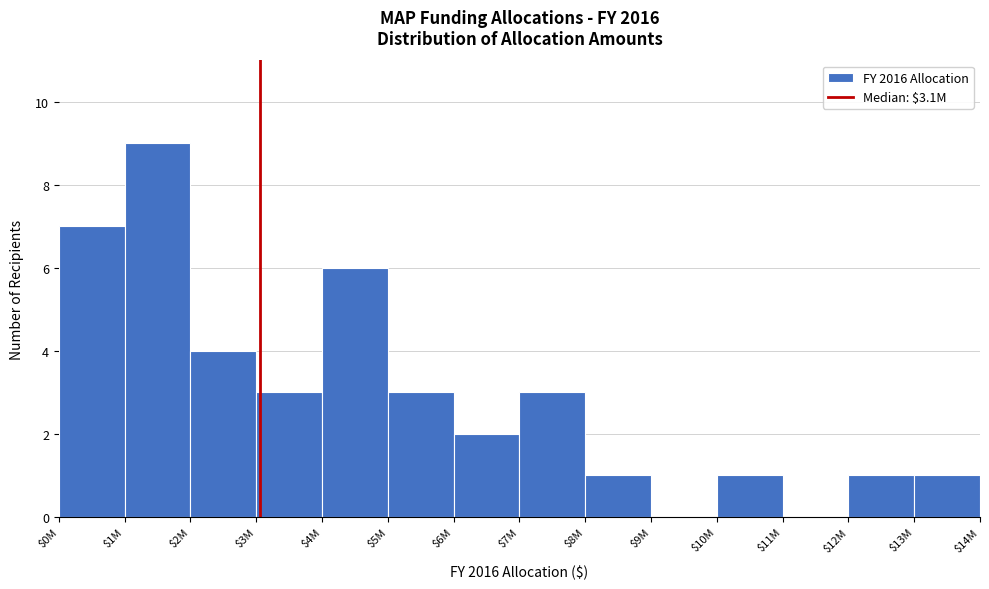

What is the sum of all values?

41